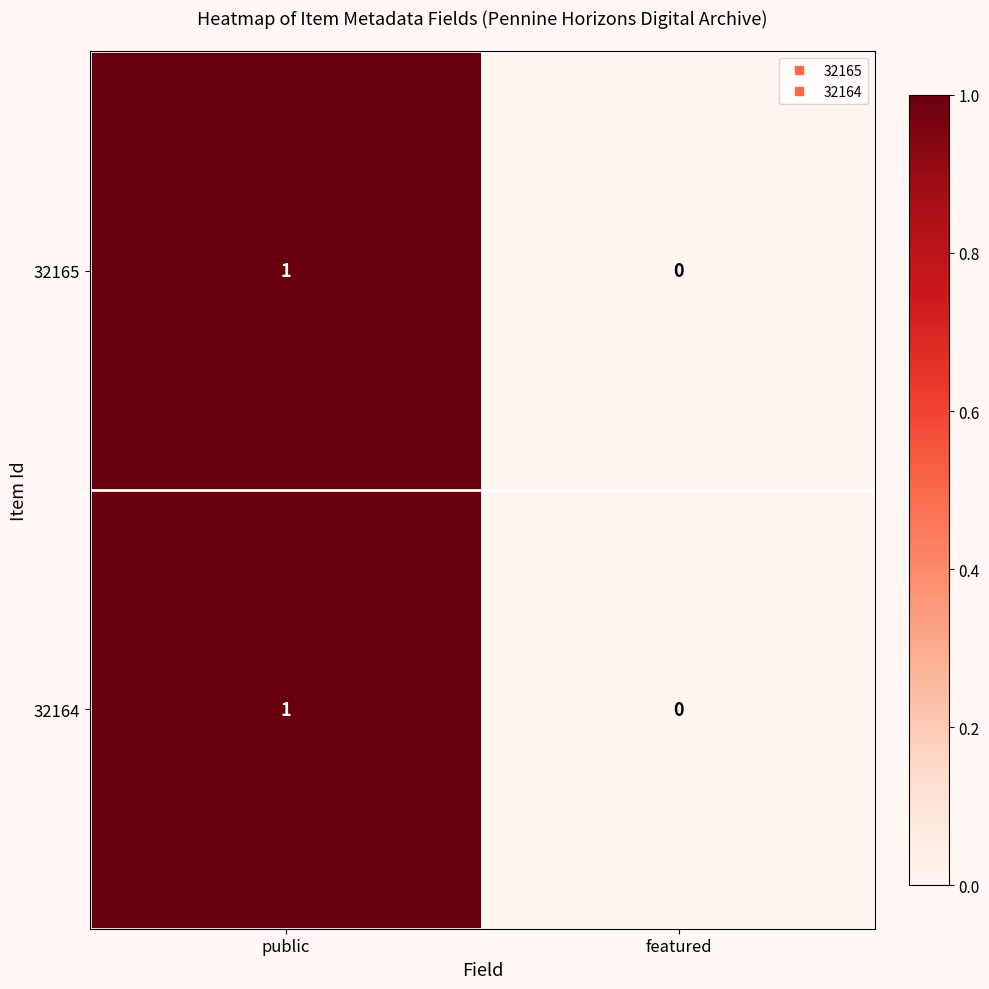

The 32164 series shows 1 at public. True or false?

True